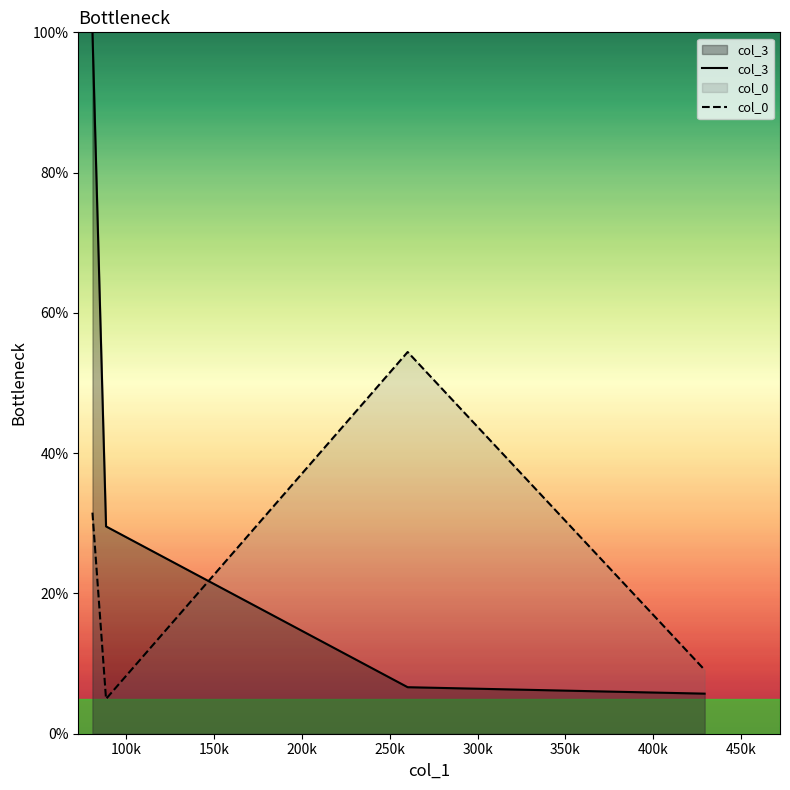

How many data points in col_0 are less than 31?

2